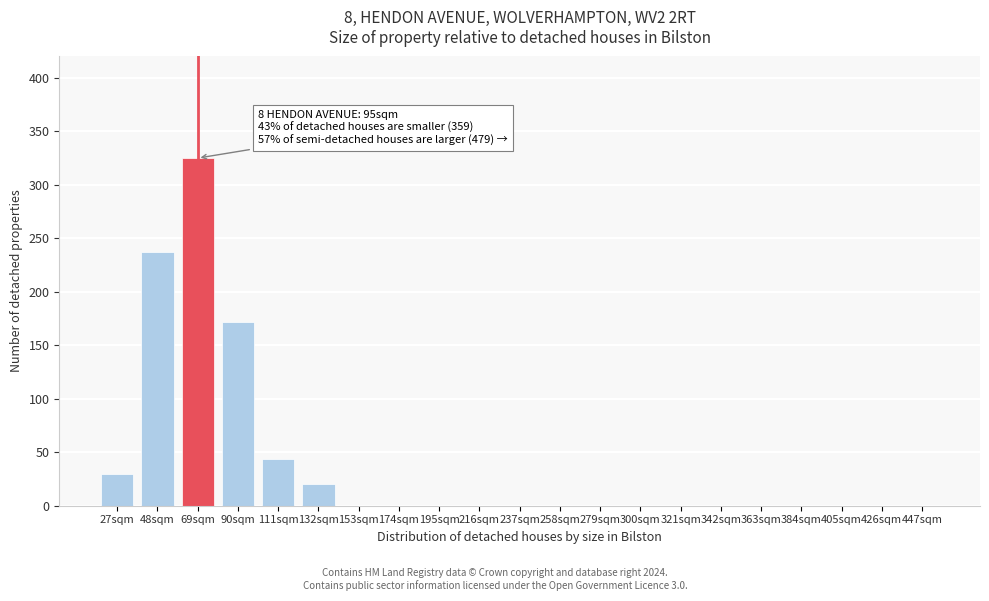

Reading right to left, extract all data points from this chart.

447sqm=0	426sqm=0	405sqm=0	384sqm=0	363sqm=0	342sqm=0	321sqm=0	300sqm=0	279sqm=0	258sqm=0	237sqm=0	216sqm=0	195sqm=0	174sqm=0	153sqm=0	132sqm=20	111sqm=44	90sqm=172	69sqm=325	48sqm=237	27sqm=30